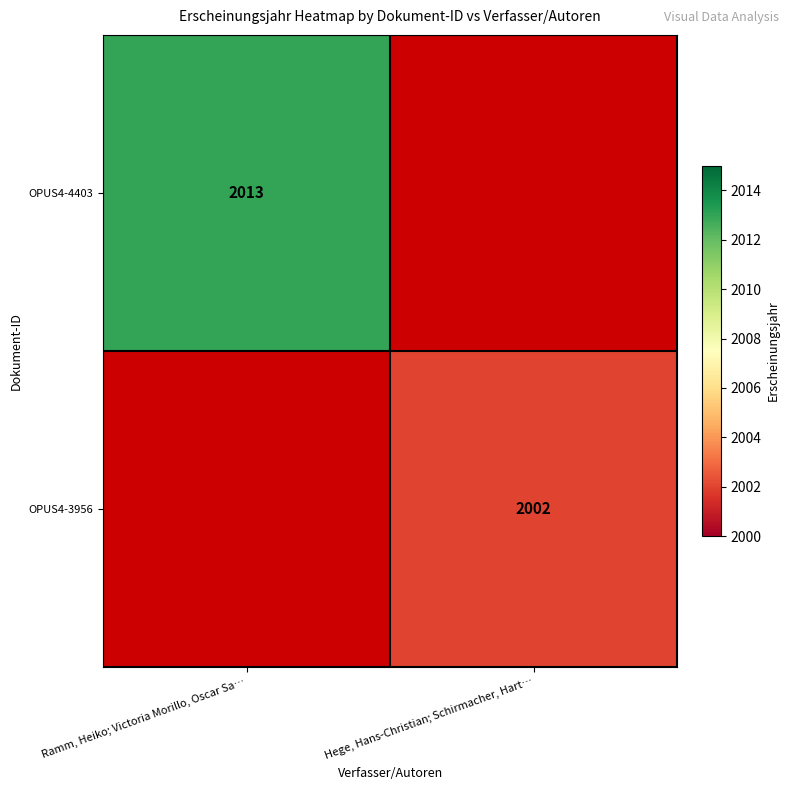

Is the value of OPUS4-4403 at Ramm, Heiko; Victoria Morillo, Oscar Sa… greater than the value of OPUS4-3956 at Hege, Hans-Christian; Schirmacher, Hart…?

Yes